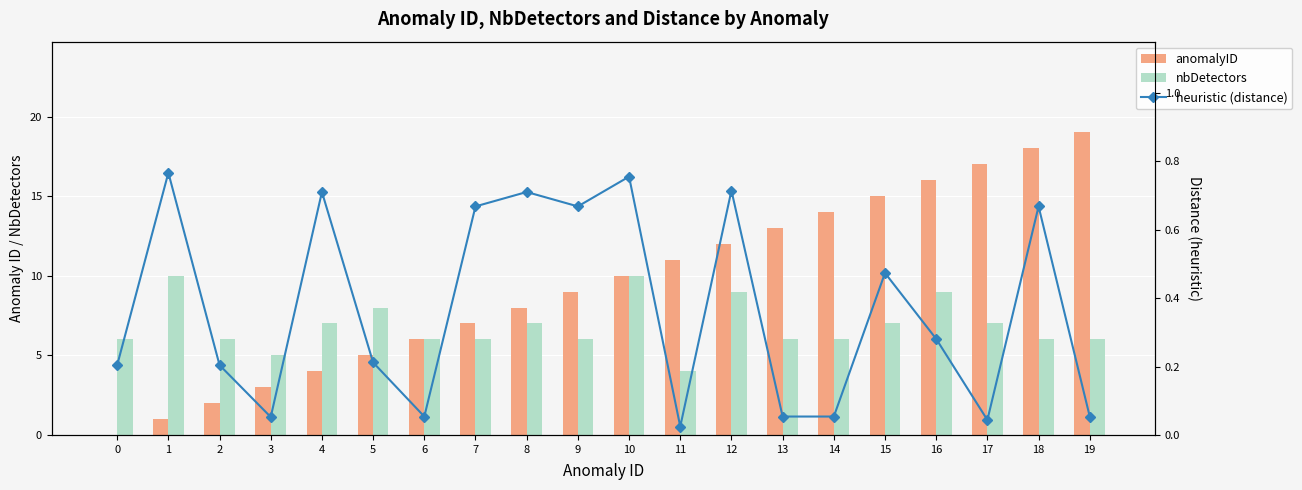

What is the difference between the maximum and second lowest values in the heuristic (distance) series?

0.7